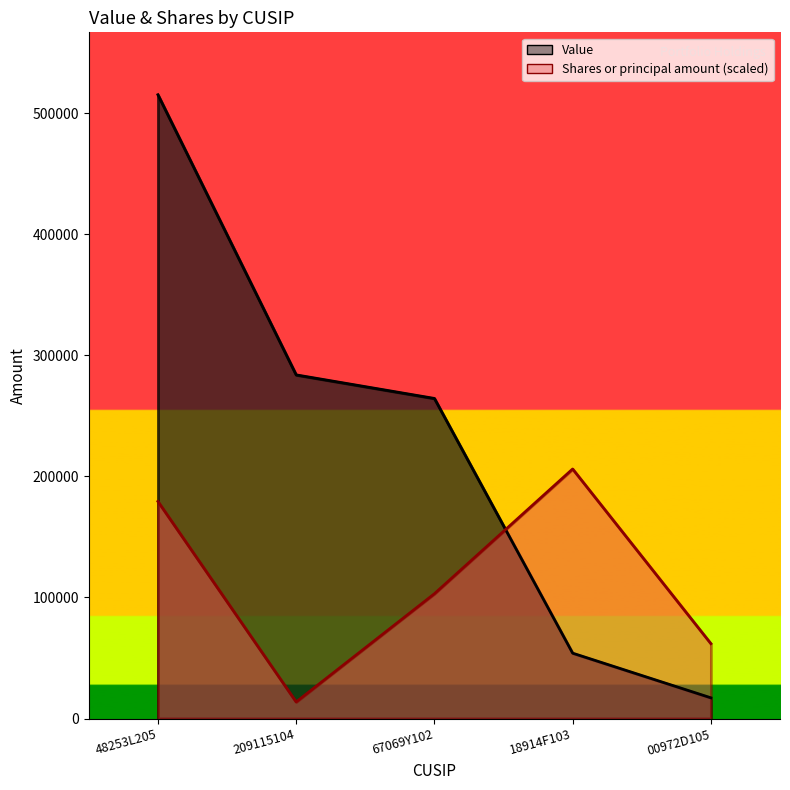

Where does the Shares or principal amount series first go above 103095?

48253L205